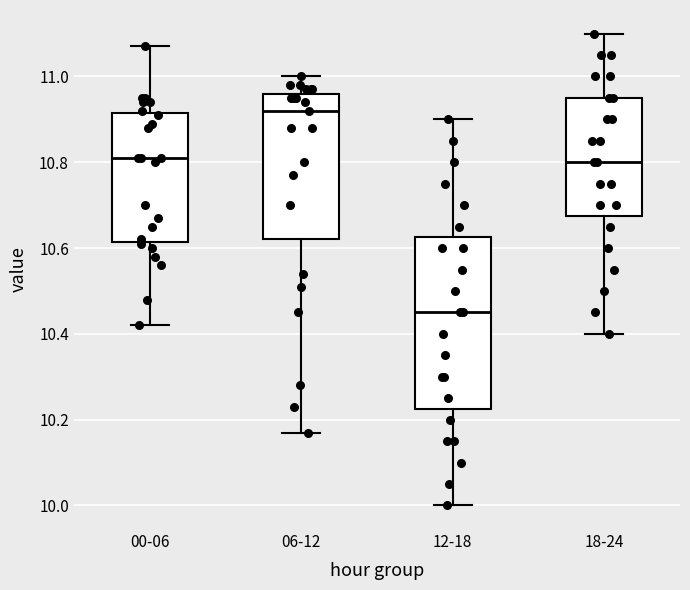

Which box is the tallest, from its lower edge to its upper edge?

12-18